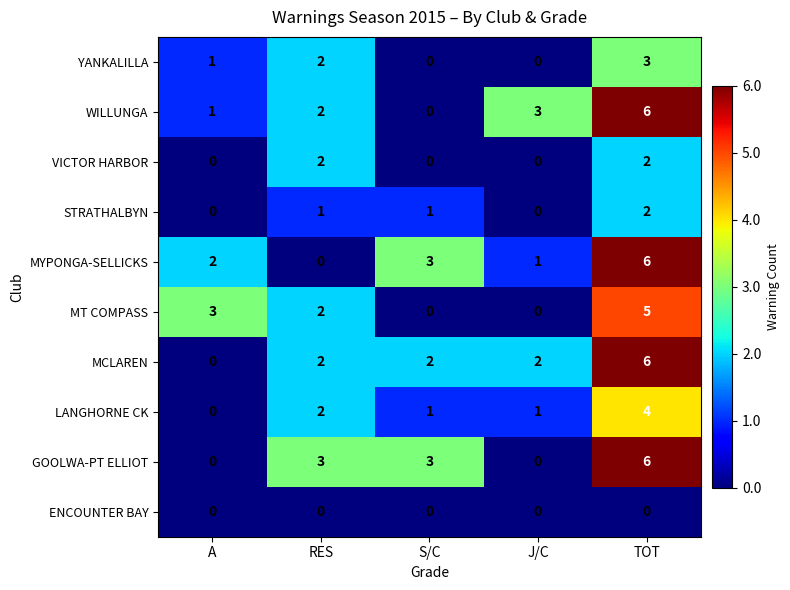

What is the spread (max minus min) of values at RES?

3